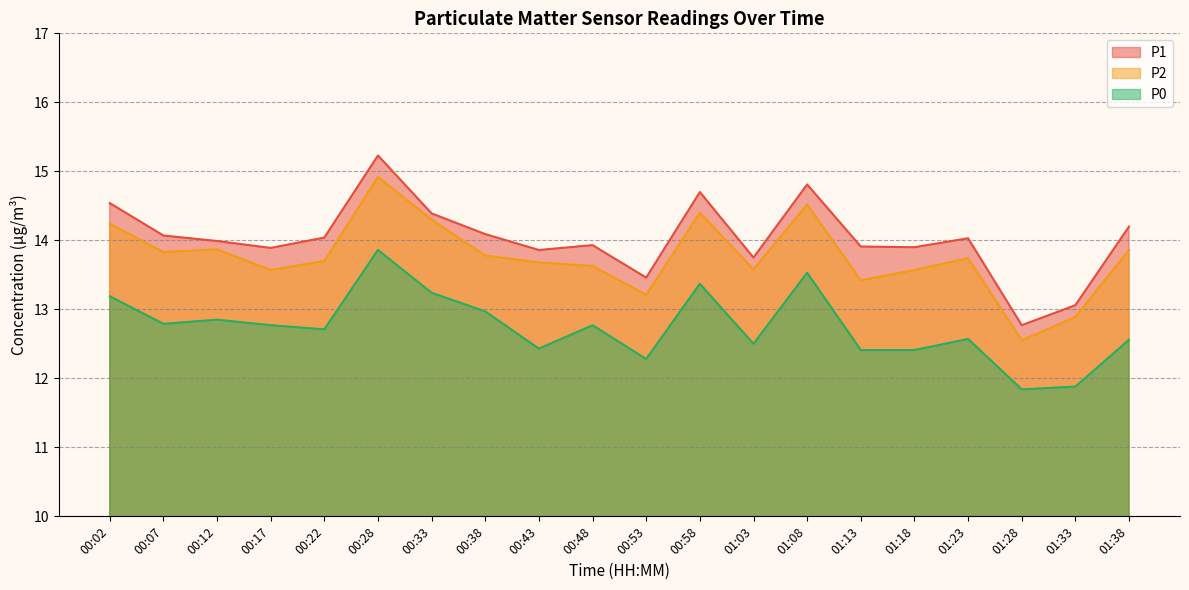

Which category has the highest value in the P1 series?

00:28